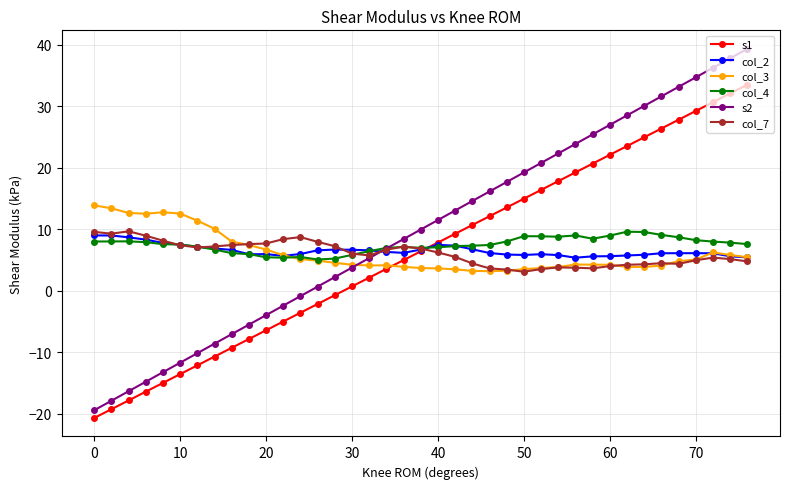

Which series has the largest range (max minus min)?

s2